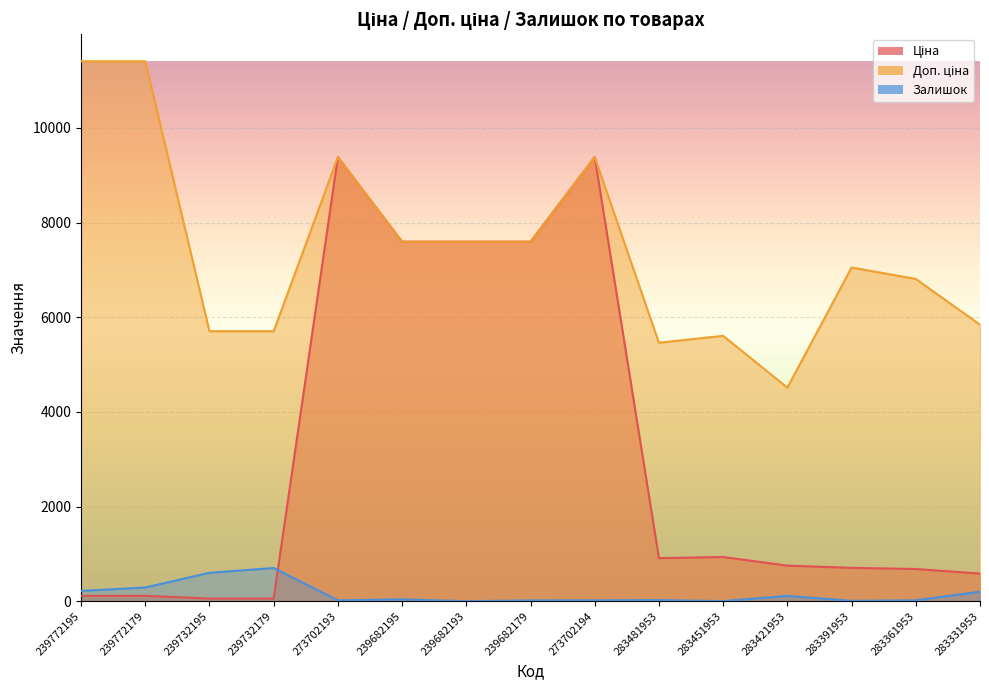

Does the chart display data point markers on the line(s)?

No